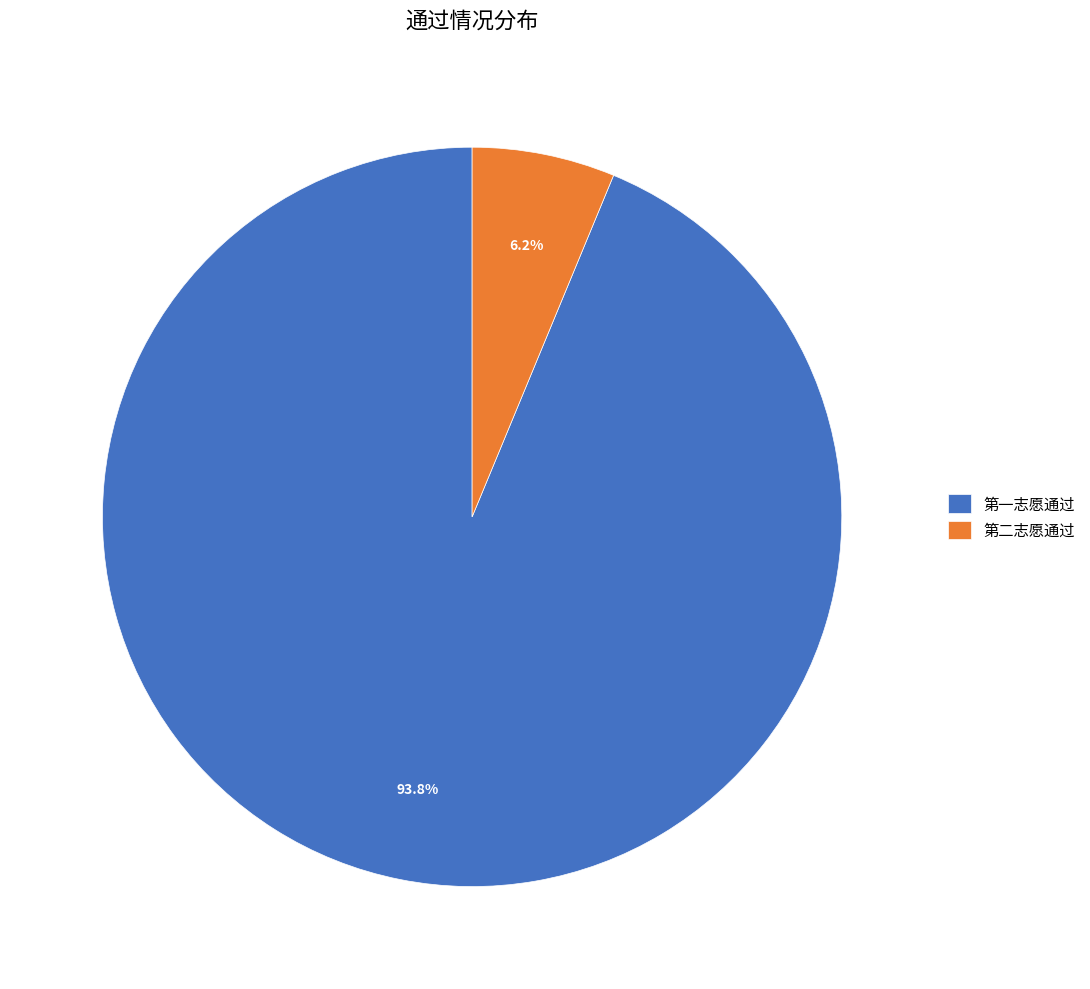

Which has a higher value, 第二志愿通过 or 第一志愿通过?

第一志愿通过